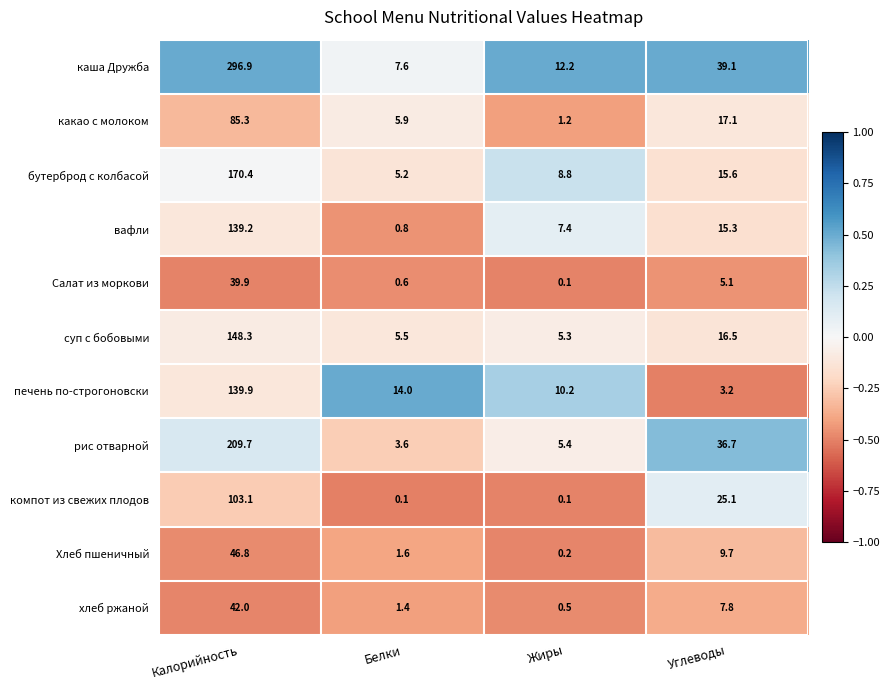

Which series has the largest range (max minus min)?

каша Дружба